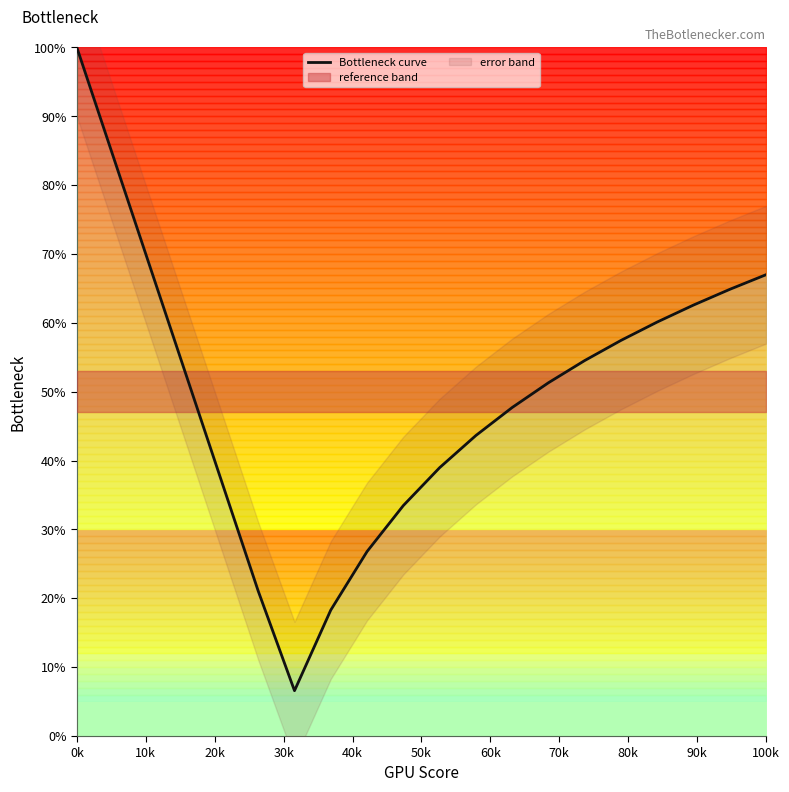

The value of Bottleneck curve at 100k is 67.0. True or false?

True